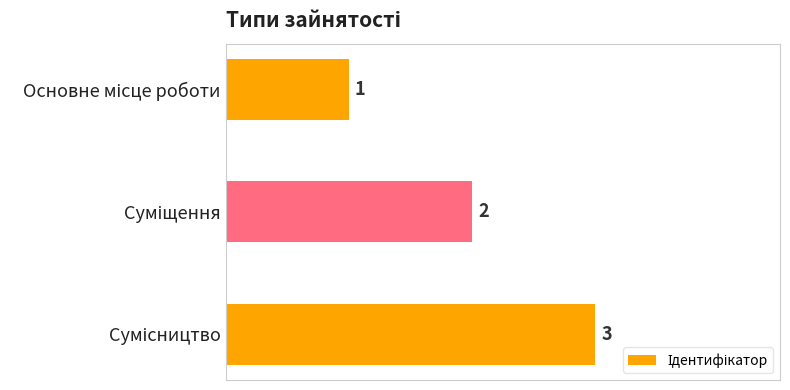

Count the values in the range 1 to 3.

3